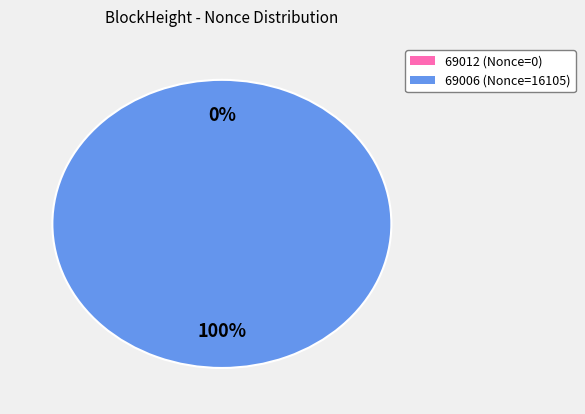

How many segments does this pie chart have?

2